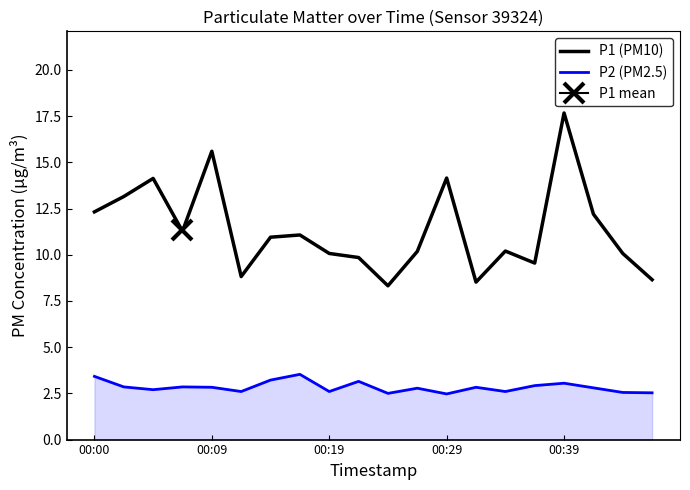

What is the minimum value shown in the chart?

2.5